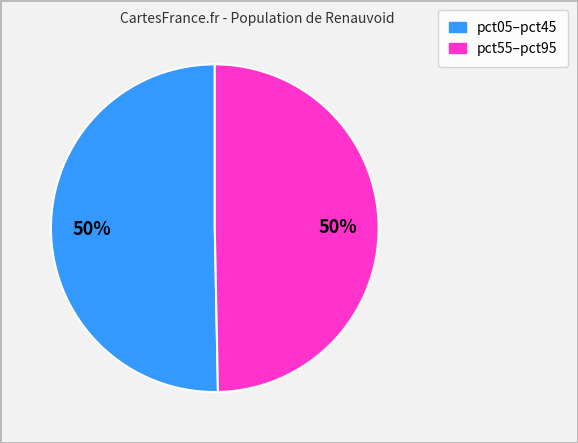

To the nearest percent, what is the average slice percentage?

50%